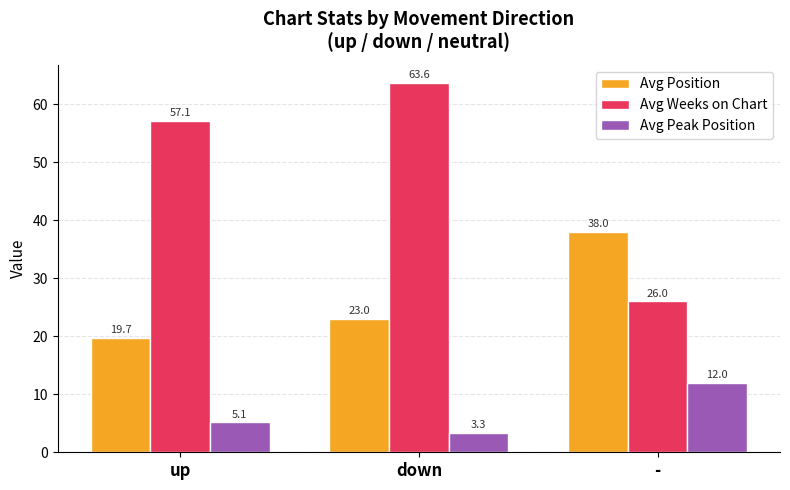

True or false: Avg Peak Position has a value of 5.1 at up.

True